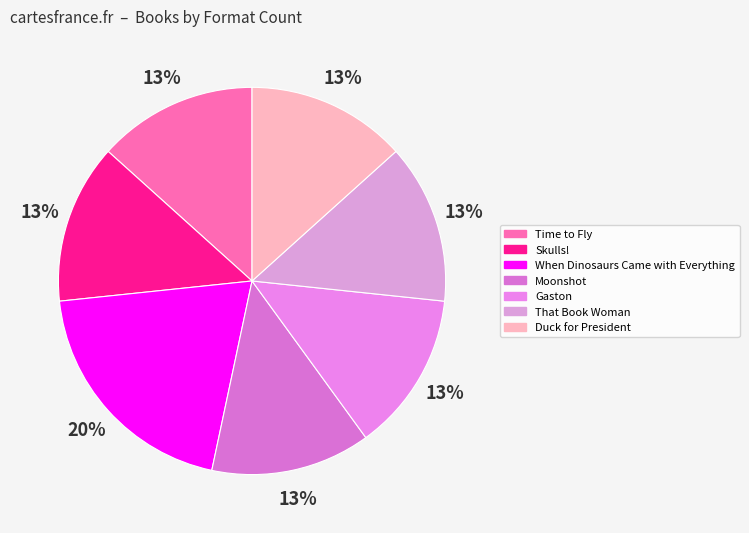

Is the sum of When Dinosaurs Came with Everything and Duck for President greater than half?

No